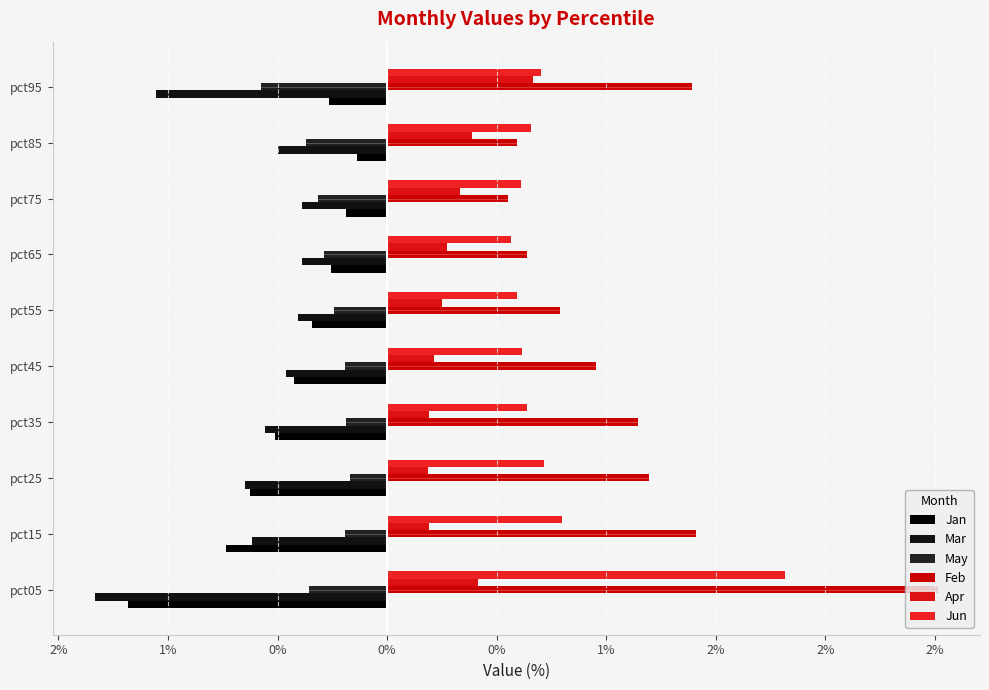

What is the sum of all Jun values?

7.7